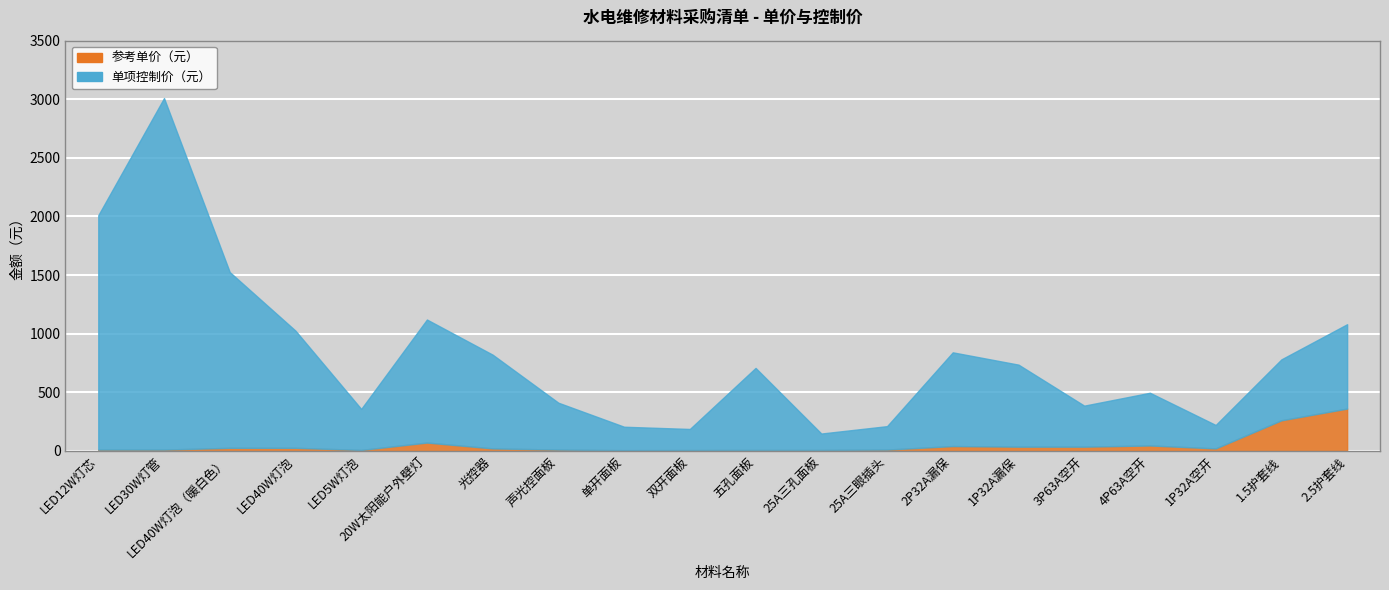

True or false: 单项控制价（元） and 参考单价（元） intersect in this chart.

False